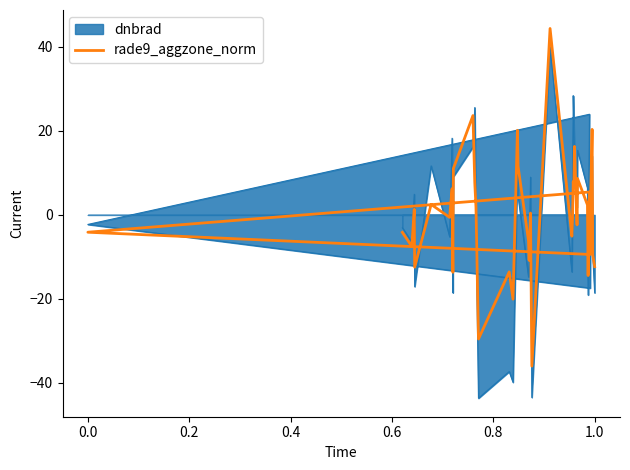

How many lines are shown in the chart?

1